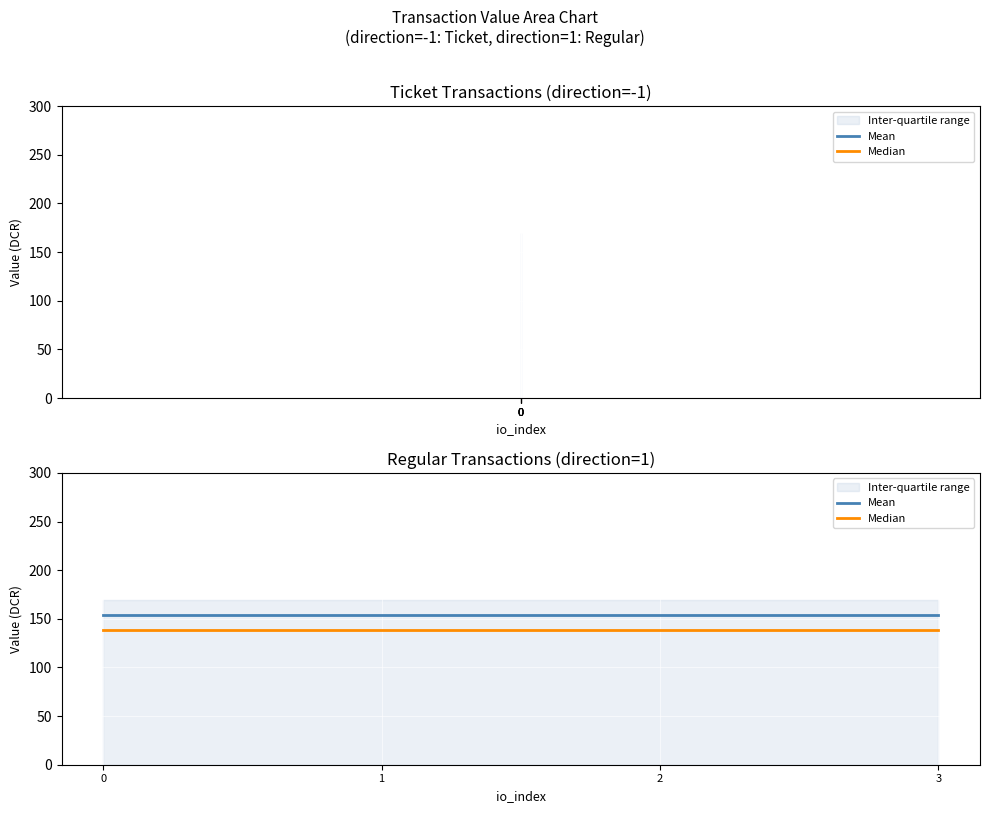

What is the value of the Mean point at the 1st from the left?

154.3